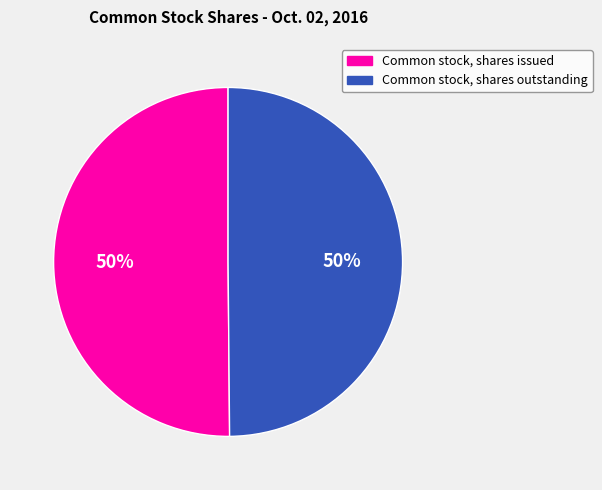

Combined, do Common stock, shares issued and Common stock, shares outstanding account for over 50%?

Yes